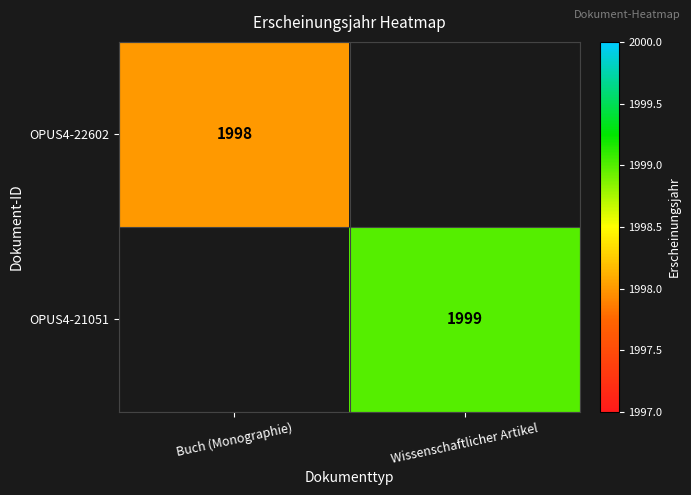

The value of OPUS4-21051 at Wissenschaftlicher Artikel is 1999. True or false?

True